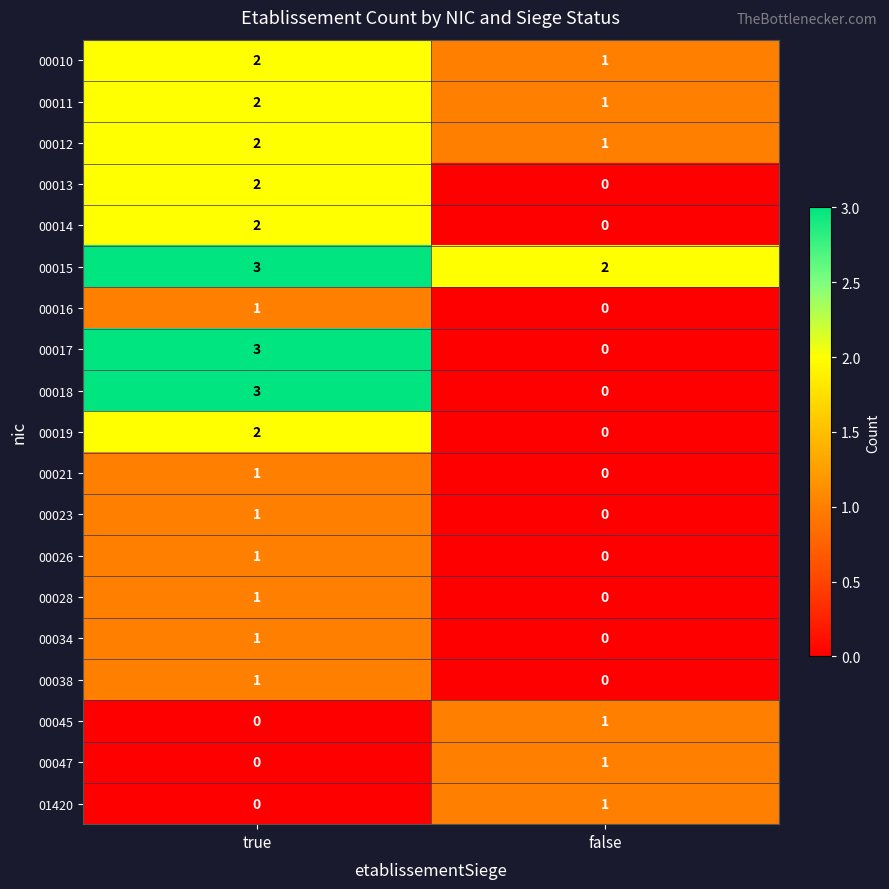

Is it true that 00018 equals 2 at true?

False